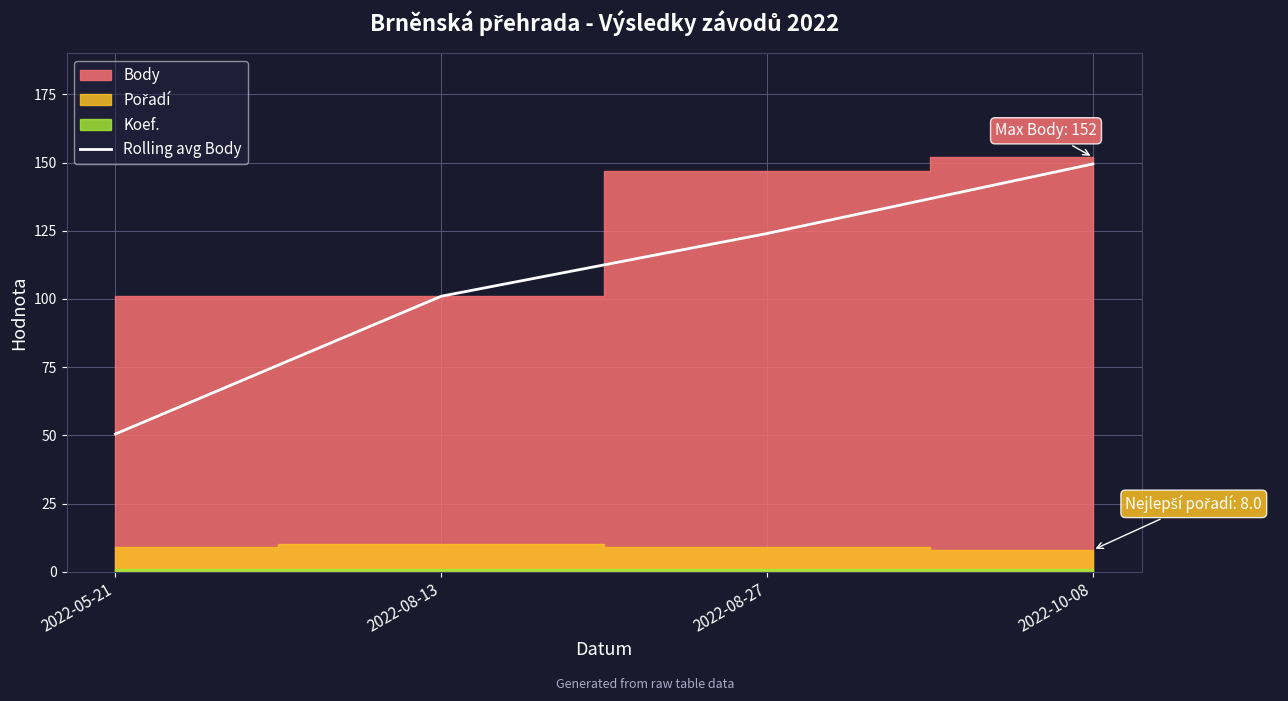

What is the lowest value of the Rolling avg Body series?

50.5